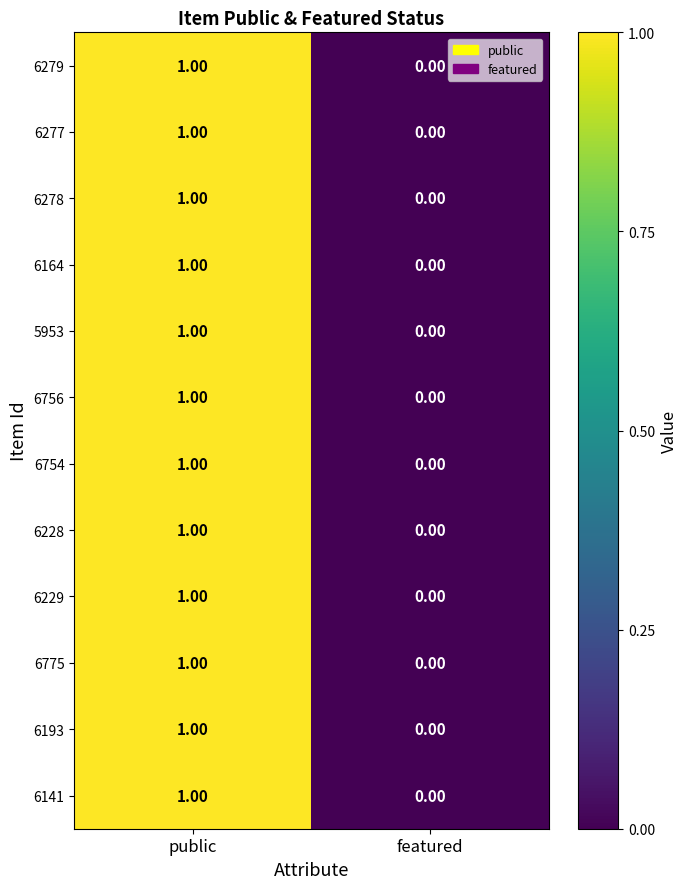

Which label corresponds to the smallest value in the chart?

featured